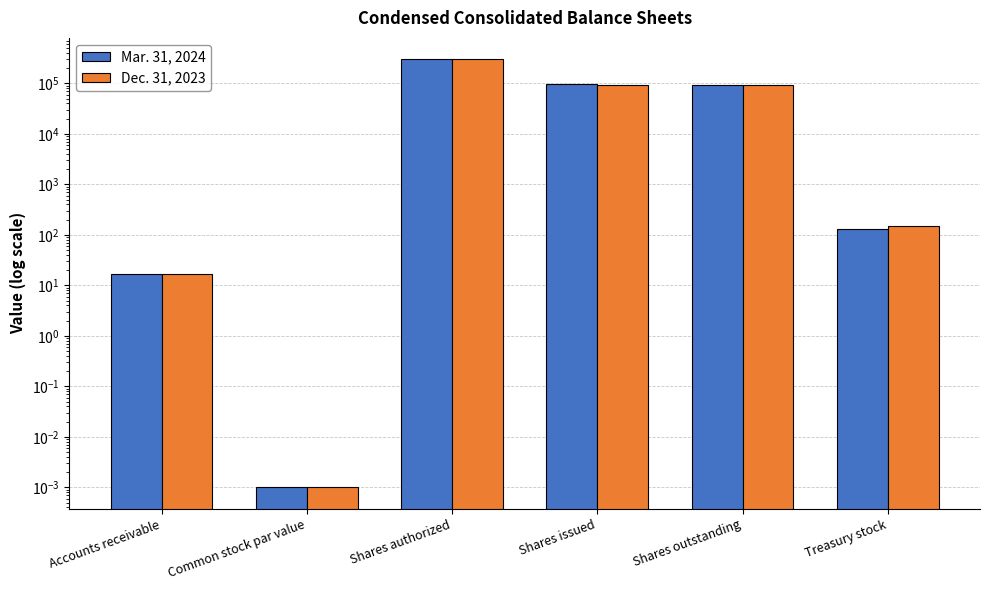

What is the difference between the highest and lowest values at Treasury stock?

18.0